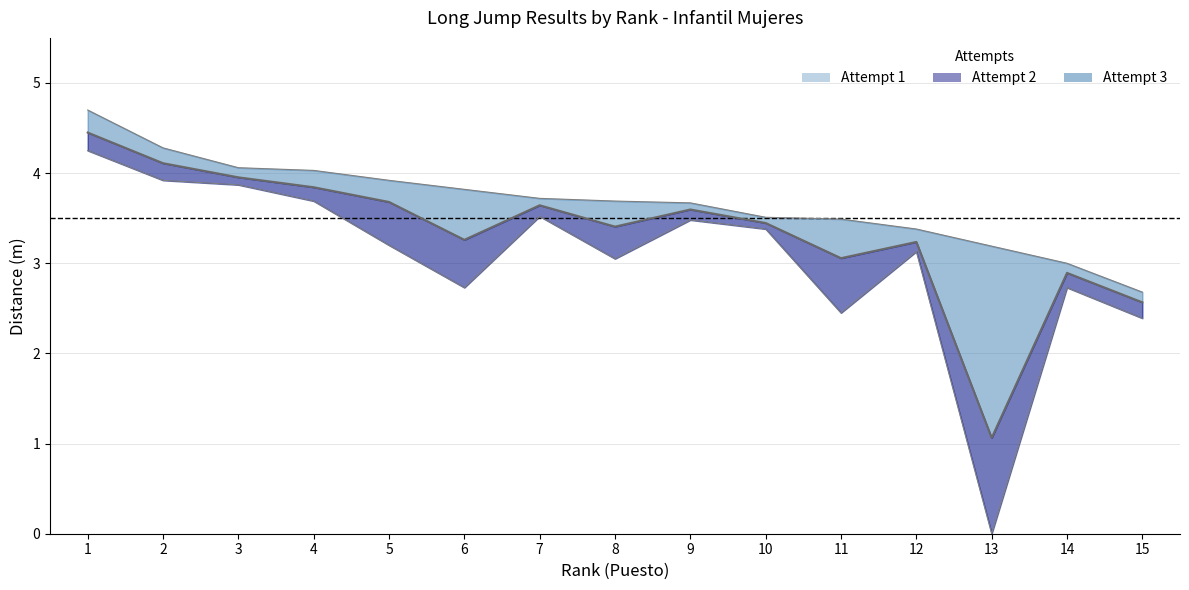

At how many categories does at least one series exceed 4?

4